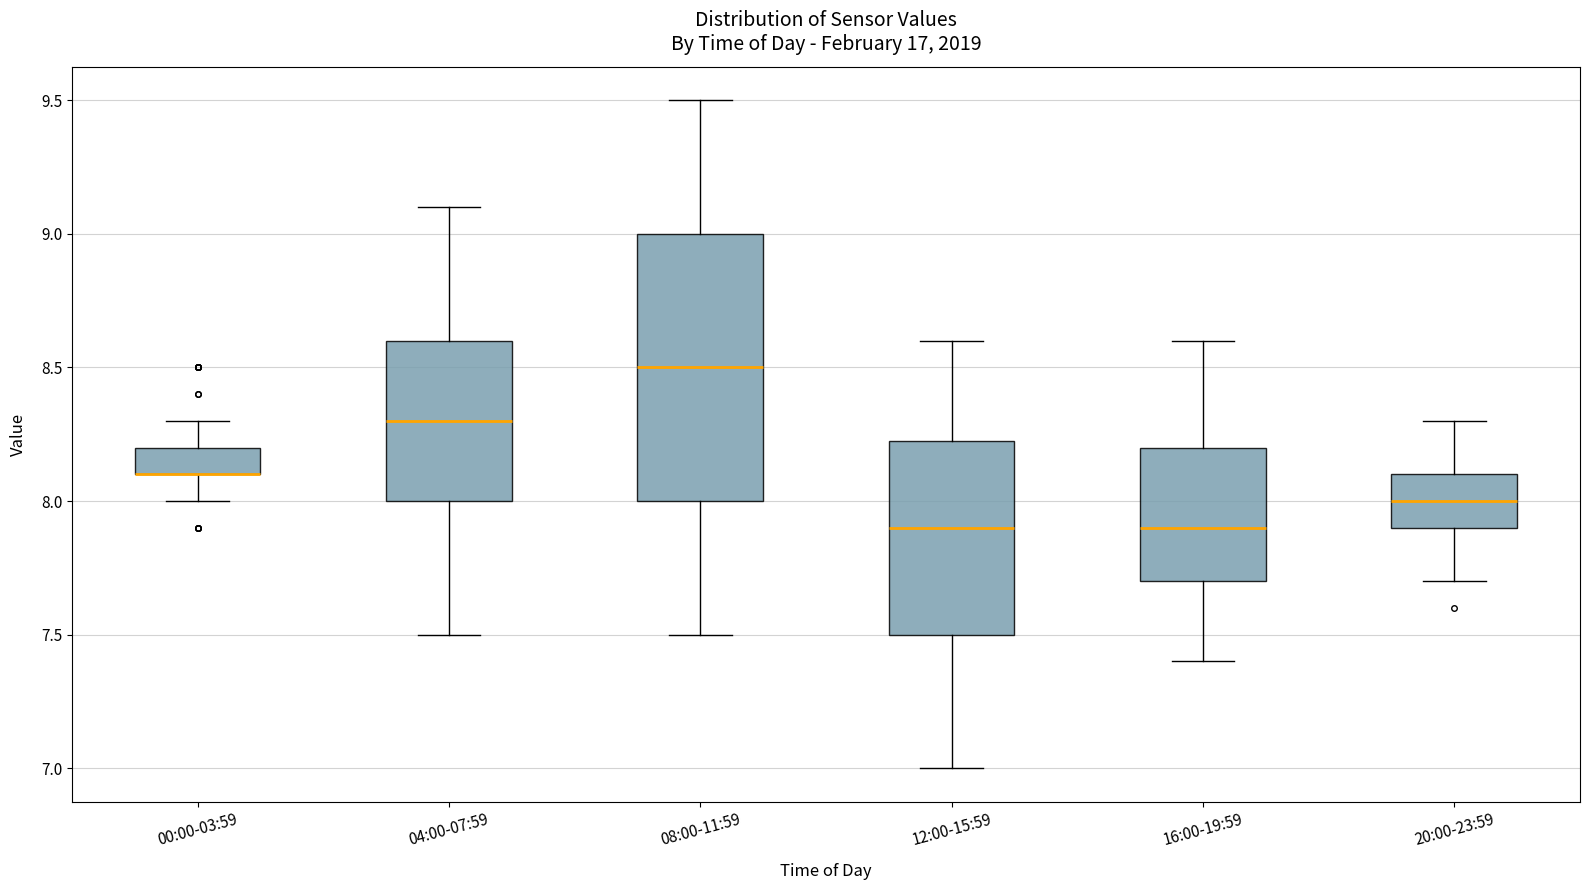

Where does the median line of the box for 12:00-15:59 sit on the y-axis? The values are not printed on the chart, so give them approximately, as read against the axis.

7.90